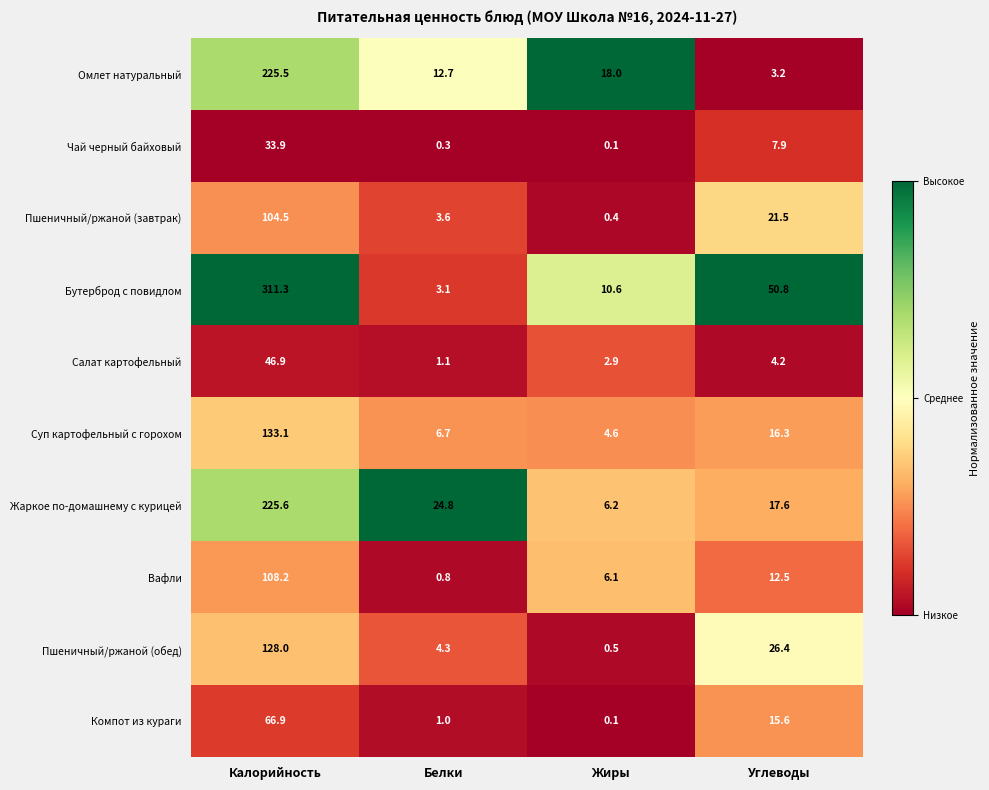

Which series has the widest spread of values?

Бутерброд с повидлом